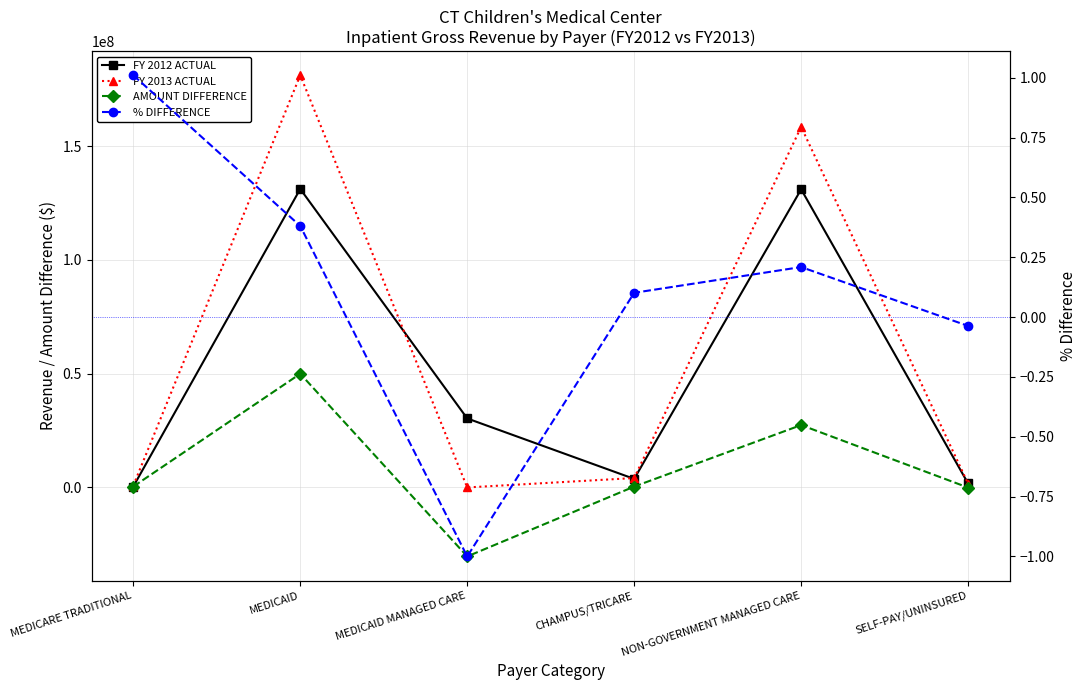

What is the sum of the AMOUNT DIFFERENCE values at MEDICAID MANAGED CARE and NON-GOVERNMENT MANAGED CARE?

-2907795.0